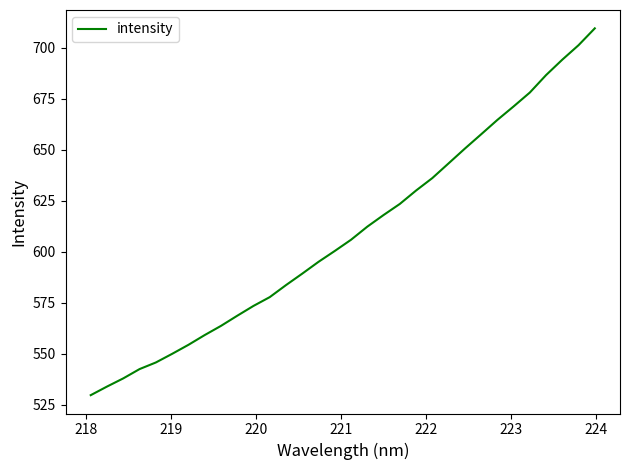

What is the minimum value shown in the chart?

529.6